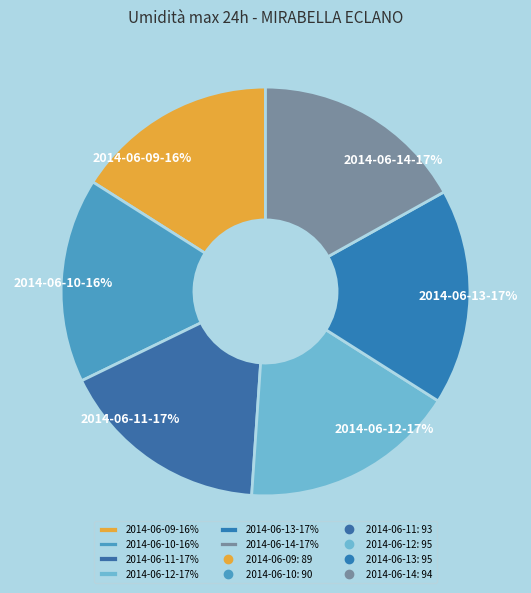

To the nearest percent, what percentage of the pie is 2014-06-12-17%?

17%